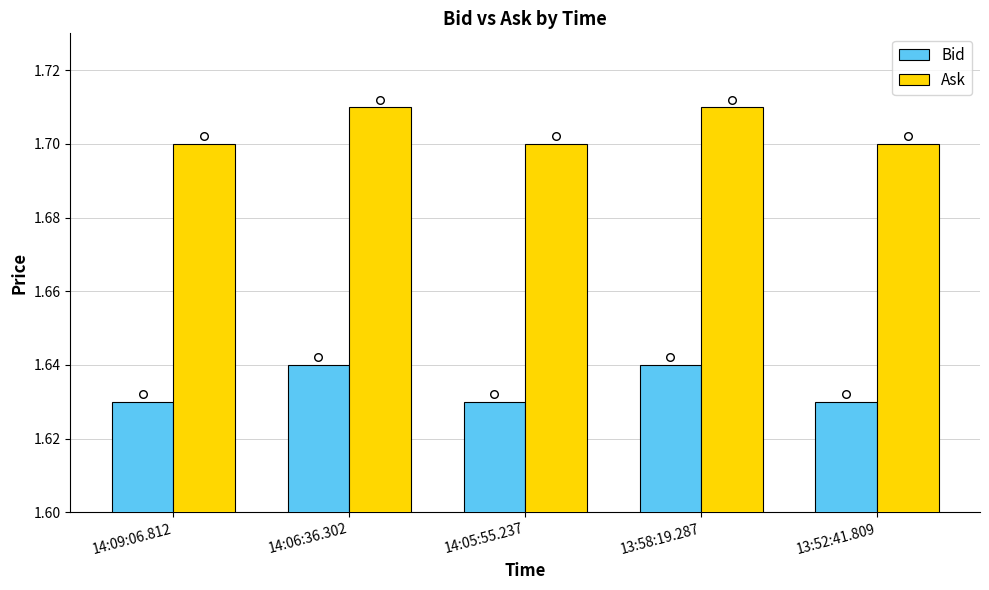

At which category is the sum across all series the highest?

14:06:36.302